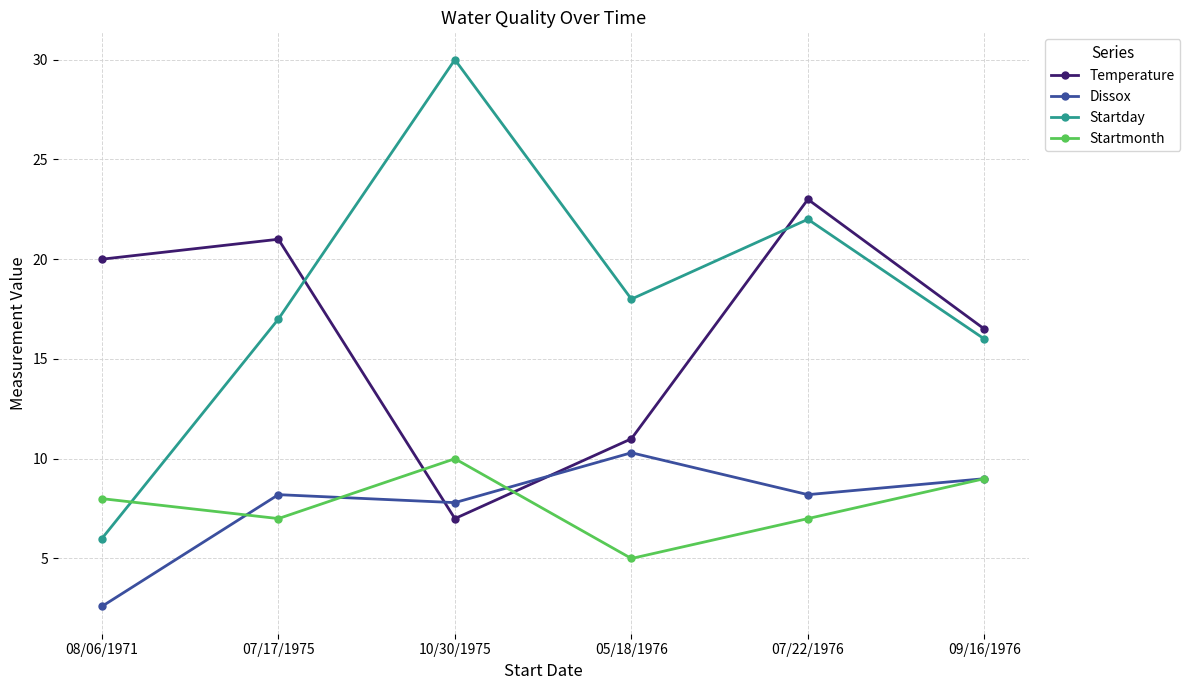

At which category does Startday reach its first local valley?

05/18/1976